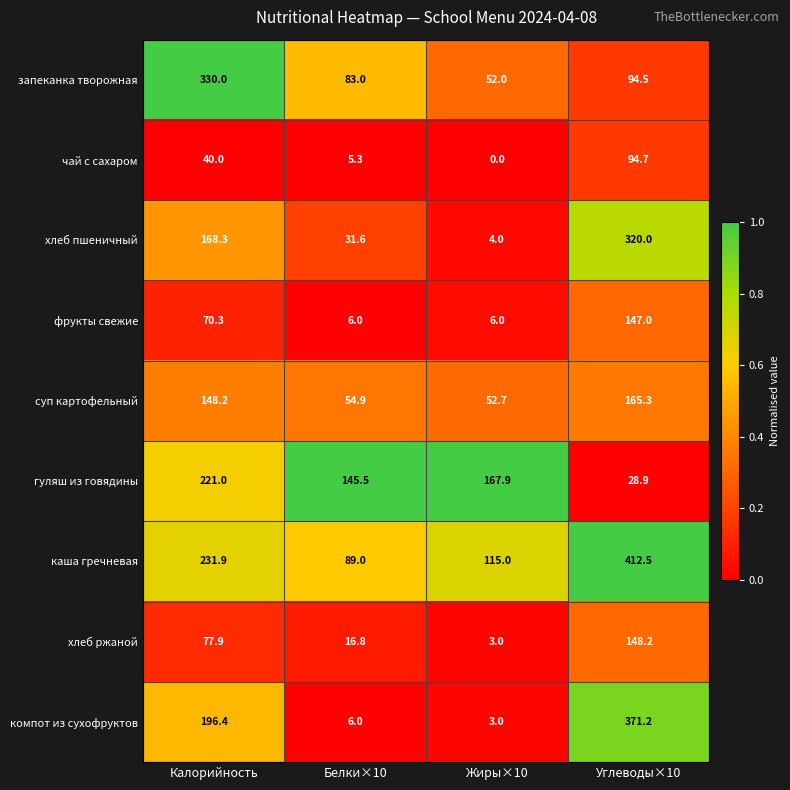

At which category is the sum across all series the highest?

Углеводы×10